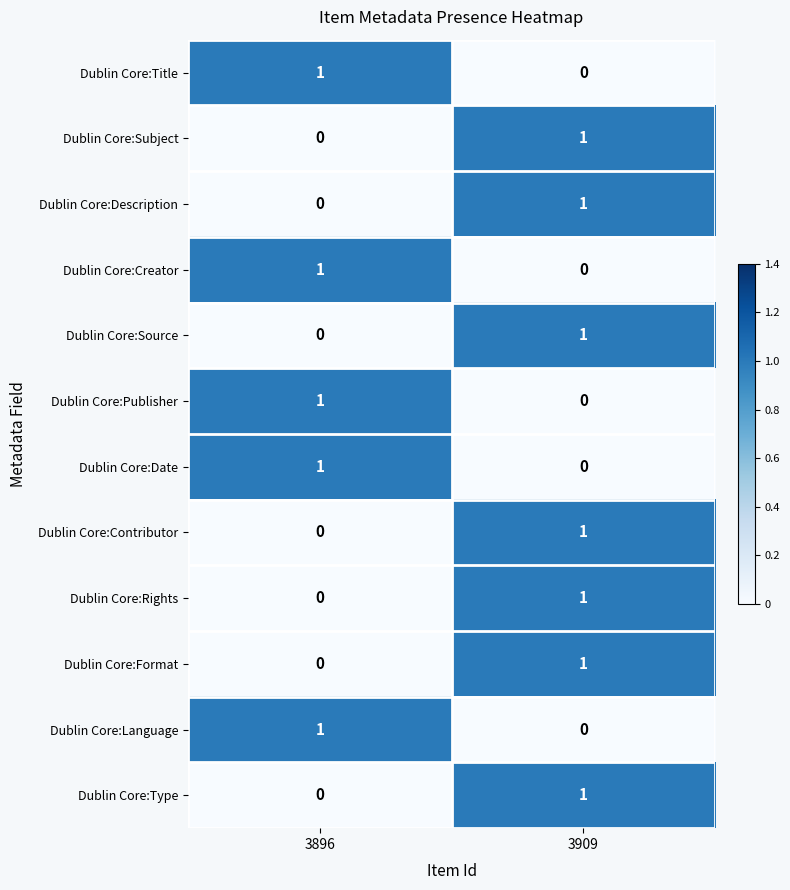

What is the total value across all series at 3896?

5